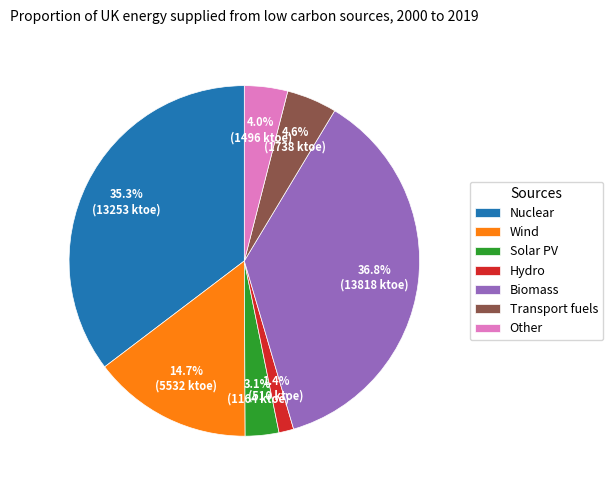

Does Solar PV account for over 50% of the chart?

No